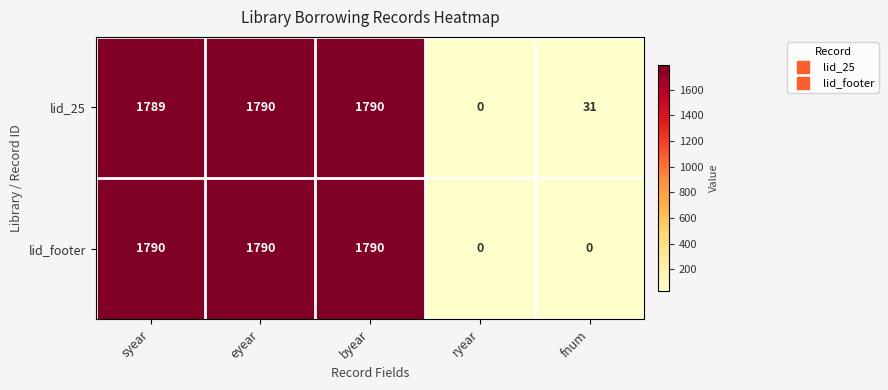

What is the maximum value shown in the chart?

1790